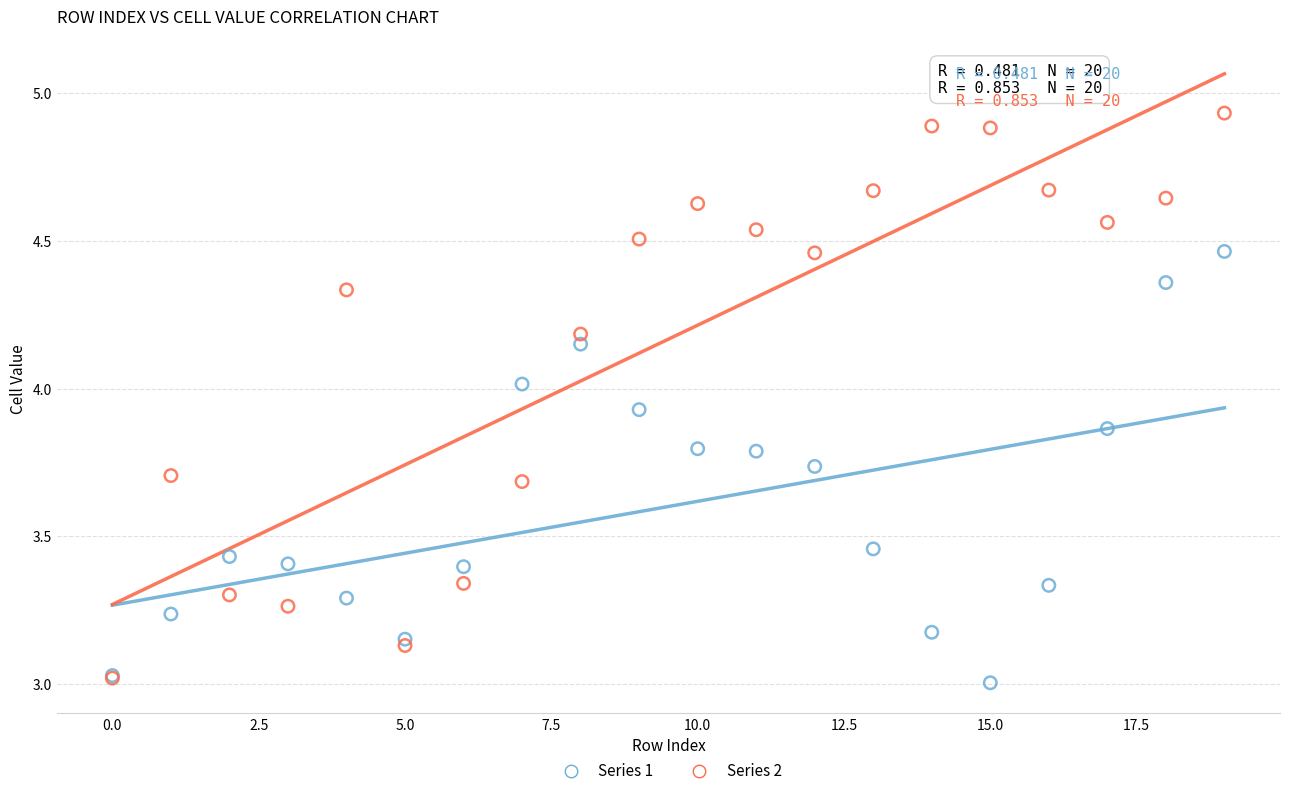

What are all the series names shown in the legend?

Series 1, Series 2